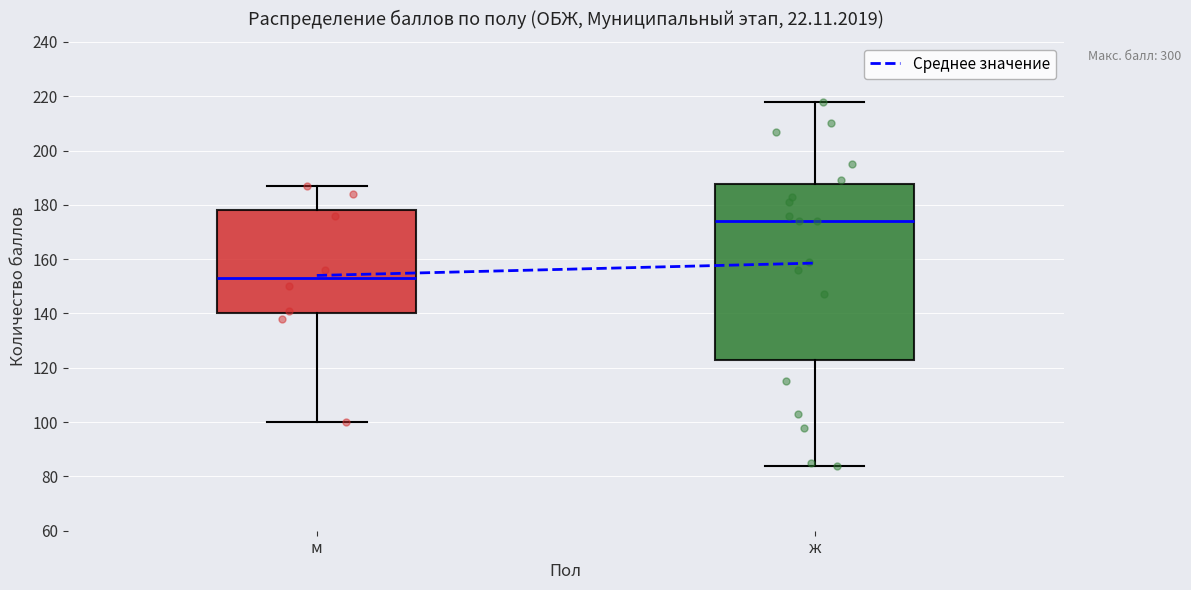

Which box's median line is the lowest?

м